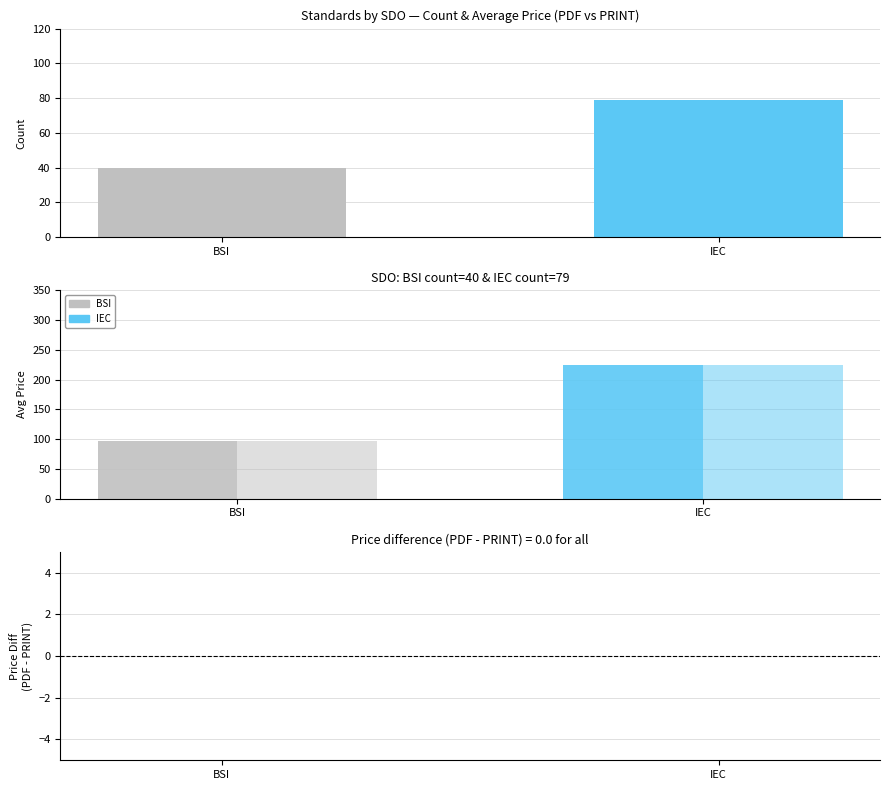

What is the spread (max minus min) of values at IEC?

145.4